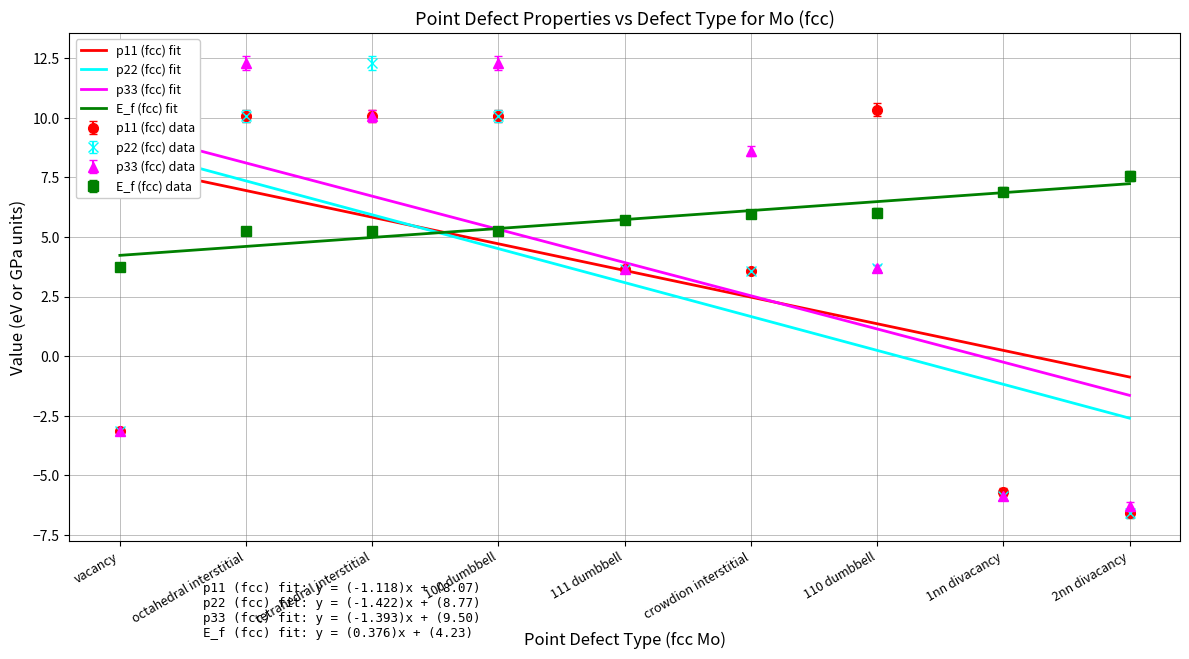

Count the number of categories in the chart.

9